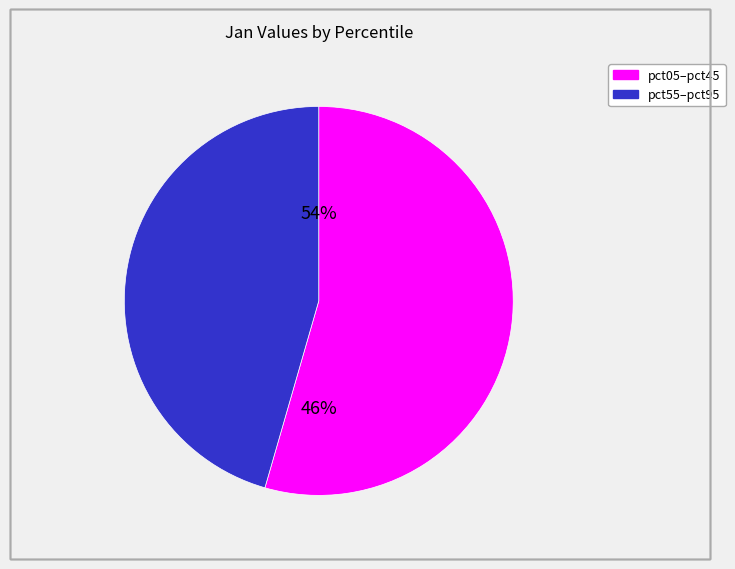

Combined, do pct25 and pct75 account for over 50%?

No